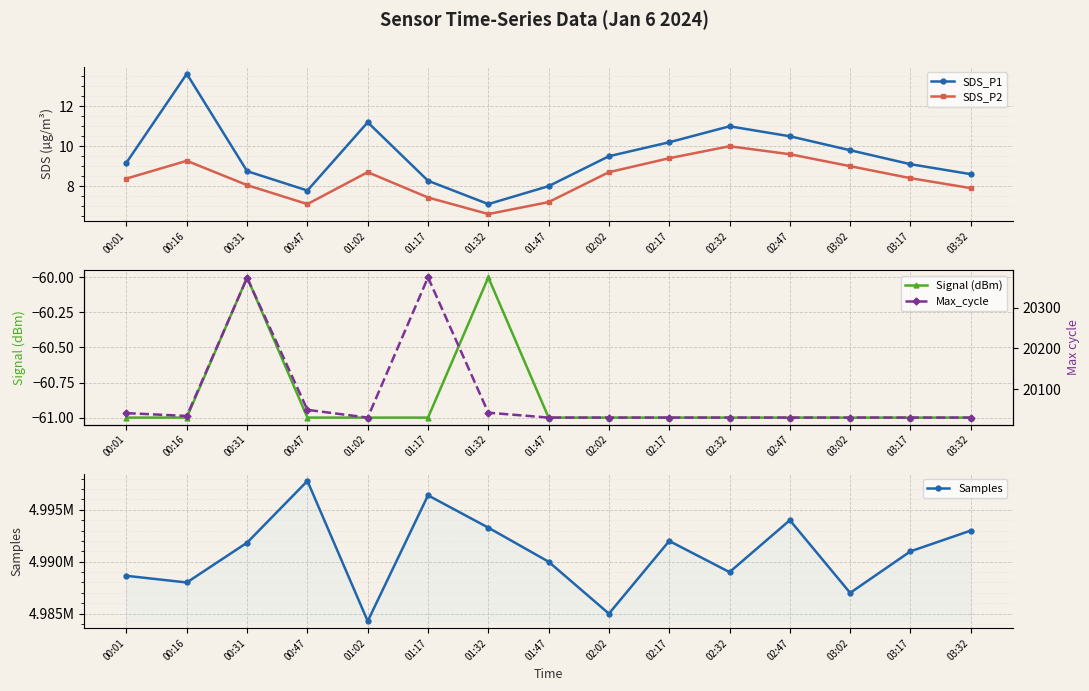

What is the sum of the SDS_P2 values at 00:31 and 00:01?

16.4